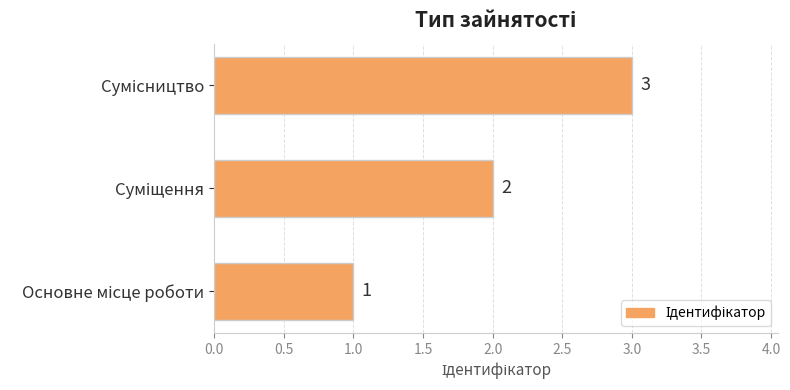

Count the values in the range 1 to 3.

3